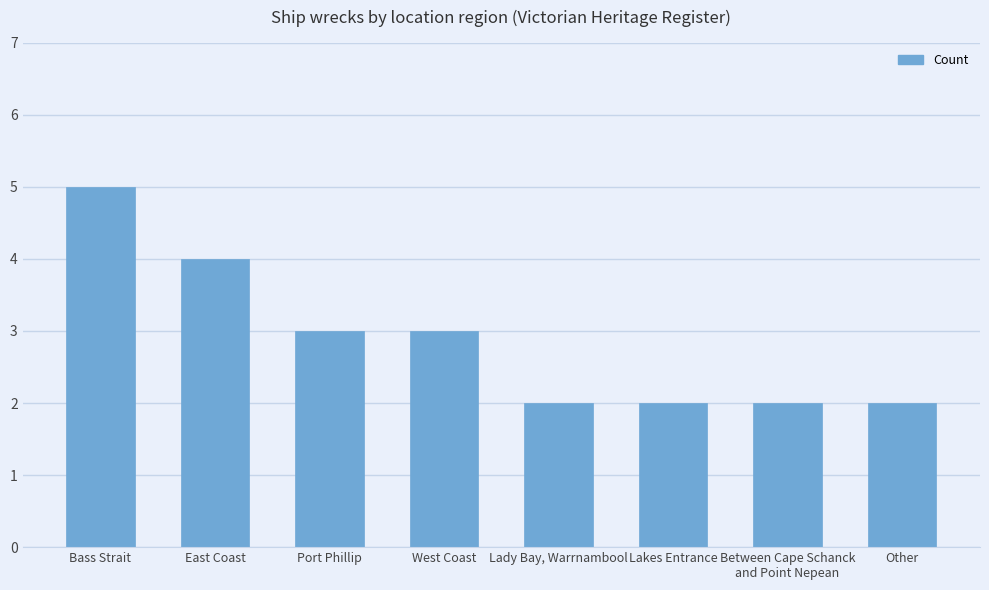

What is the approximate value at West Coast?

3